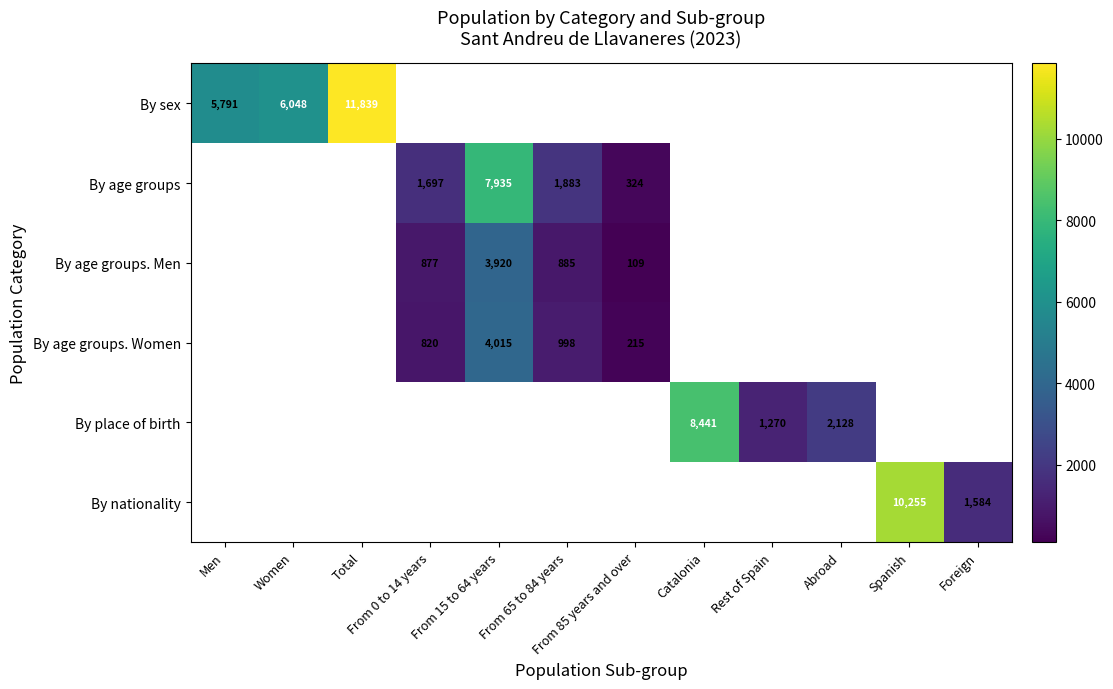

Count the number of data series in this chart.

6